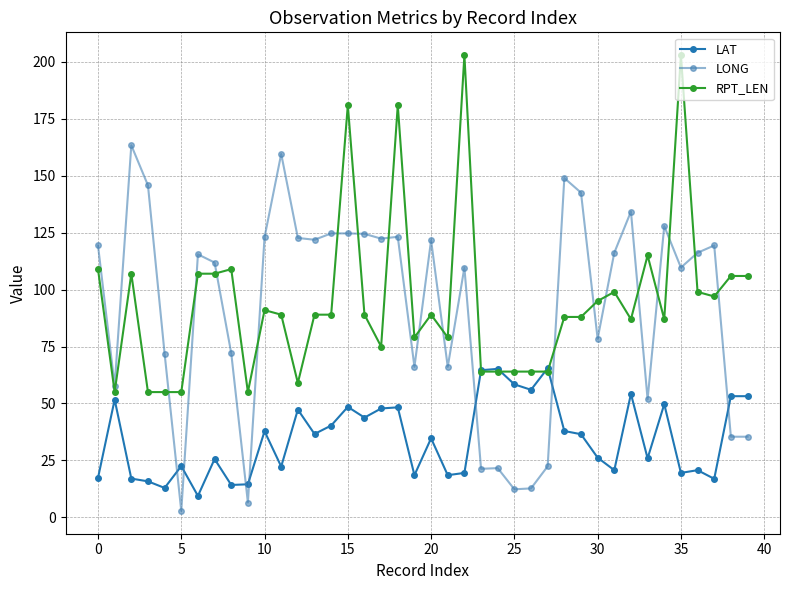

What is the value of the RPT_LEN point at the 10th from the left?

55.0